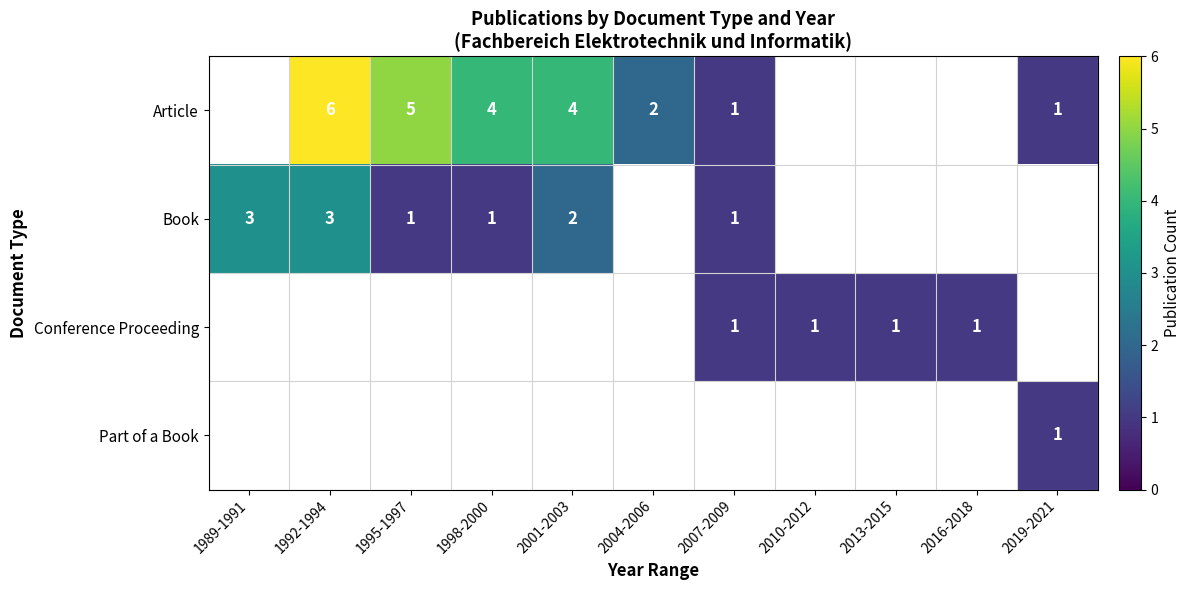

List the series in order of their overall mean, highest first.

Article, Book, Conference Proceeding, Part of a Book